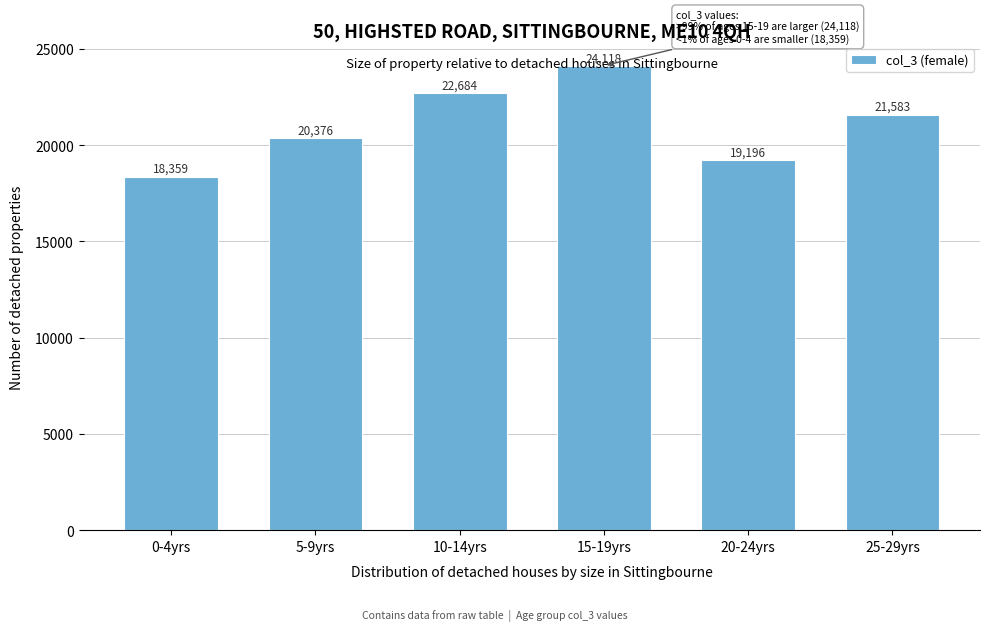

What is the average value?

21053